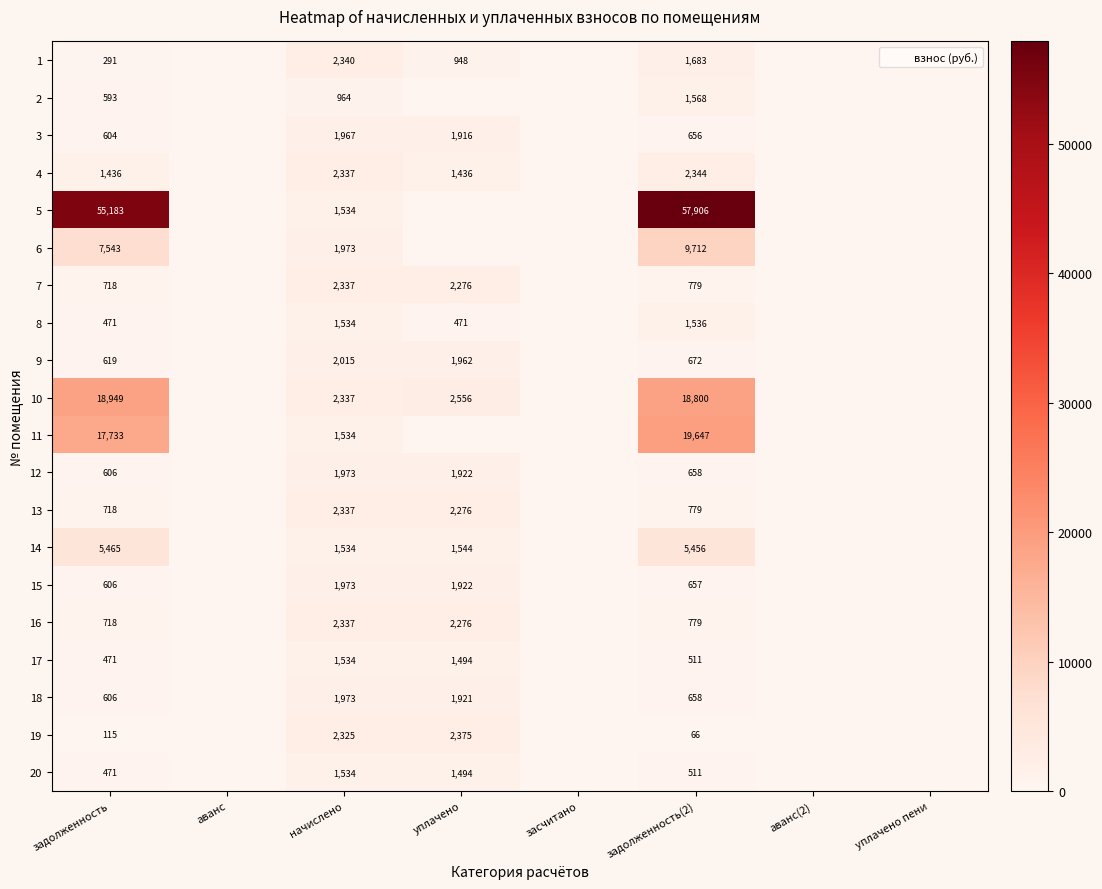

How many values in 17 are above zero?

4